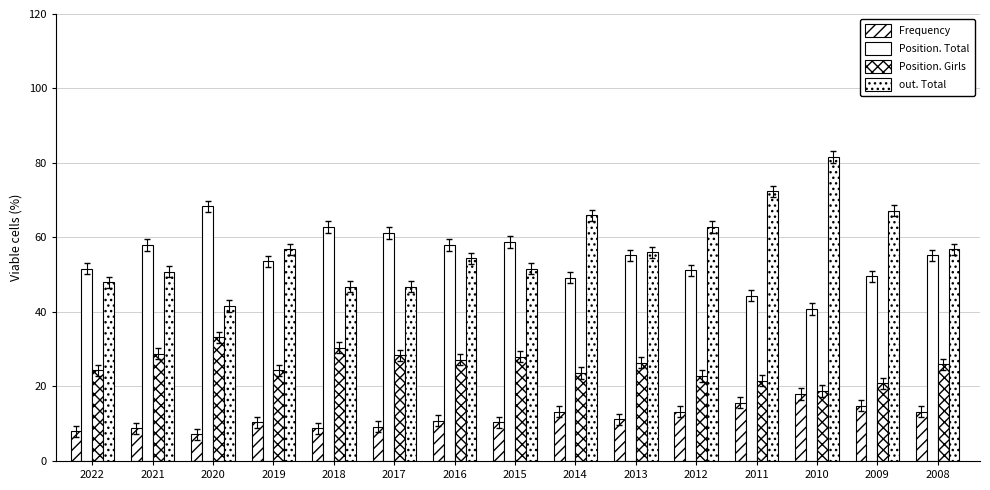

How many bars are there in each group?

4